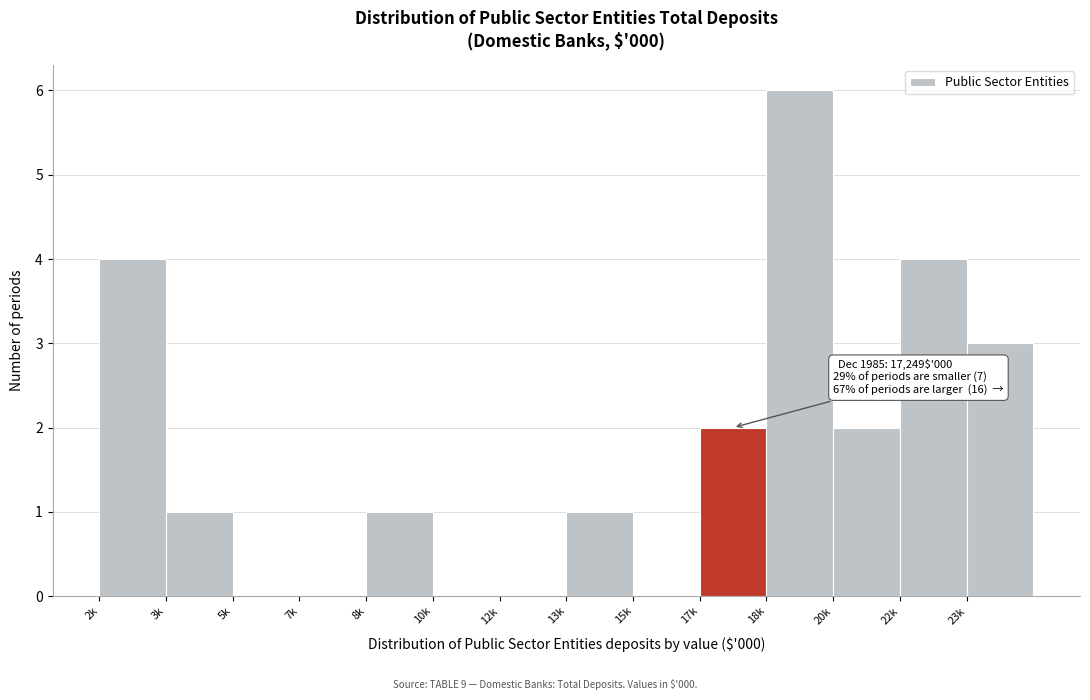

Reading right to left, transcribe all the data shown in this chart.

23k=3	22k=4	20k=2	18k=6	17k=2	15k=0	13k=1	12k=0	10k=0	8k=1	7k=0	5k=0	3k=1	2k=4